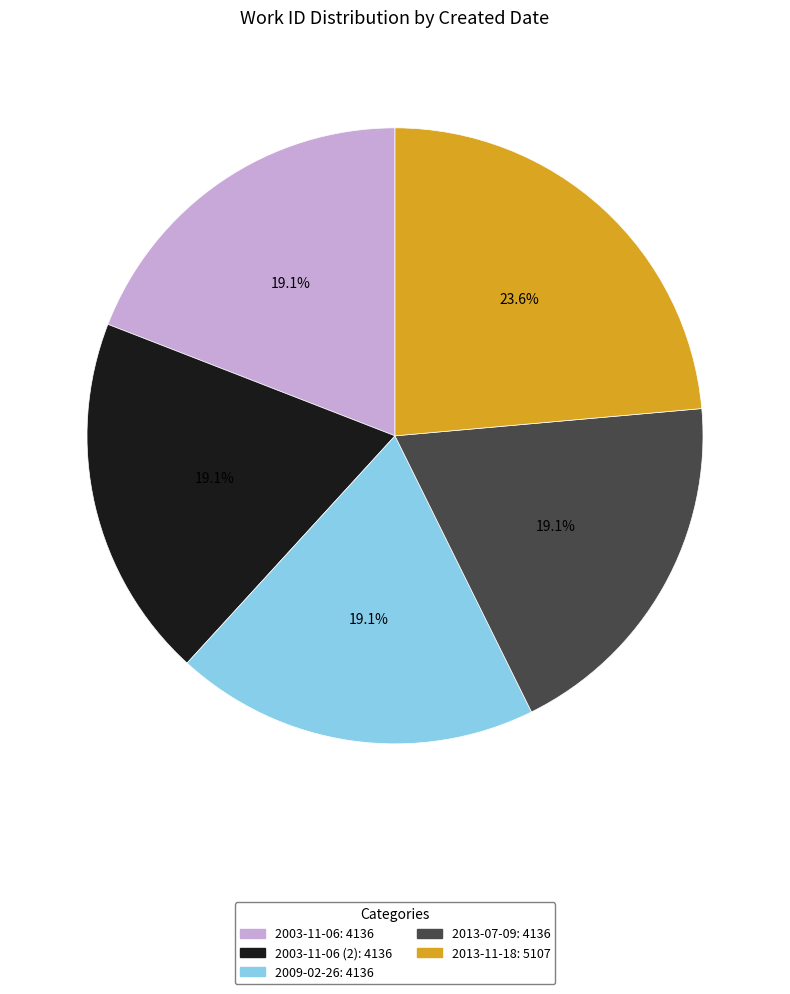

Does any single category account for the majority?

No